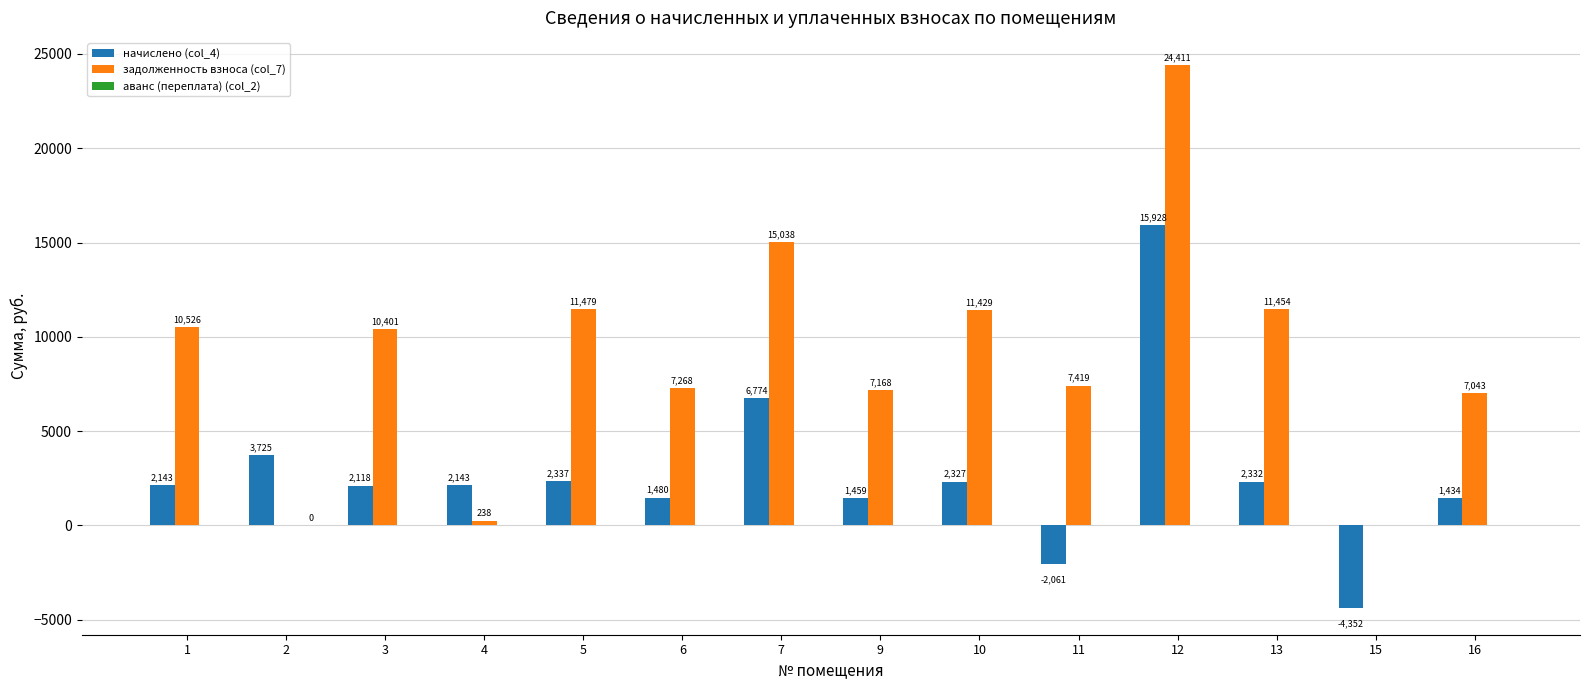

The value of начислено (col_4) at 7 is 6774.4. True or false?

True